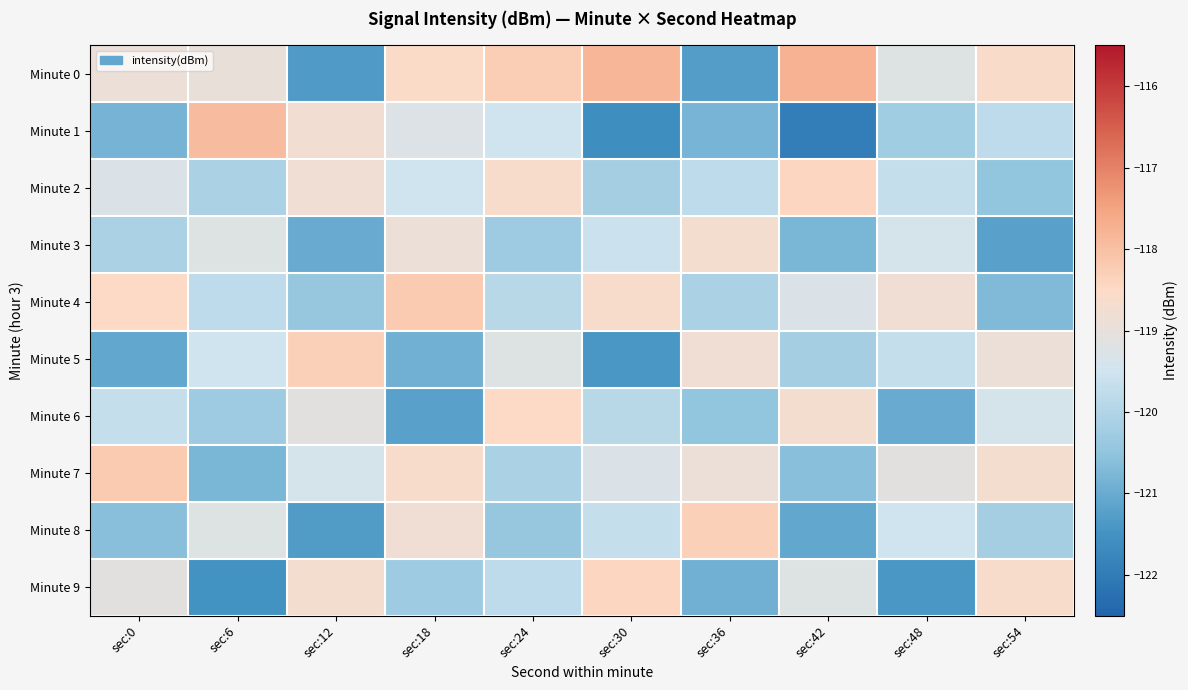

At sec:54, list the series in order from smallest to largest.

Minute 3, Minute 4, Minute 2, Minute 8, Minute 1, Minute 6, Minute 5, Minute 7, Minute 9, Minute 0